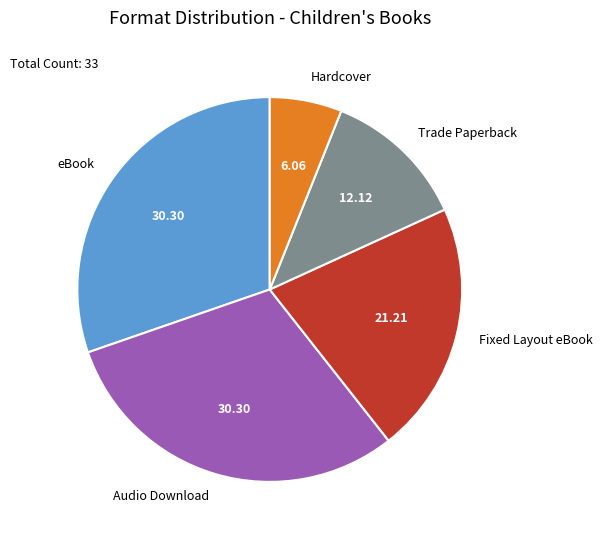

Between Audio Download and Trade Paperback, which is larger?

Audio Download